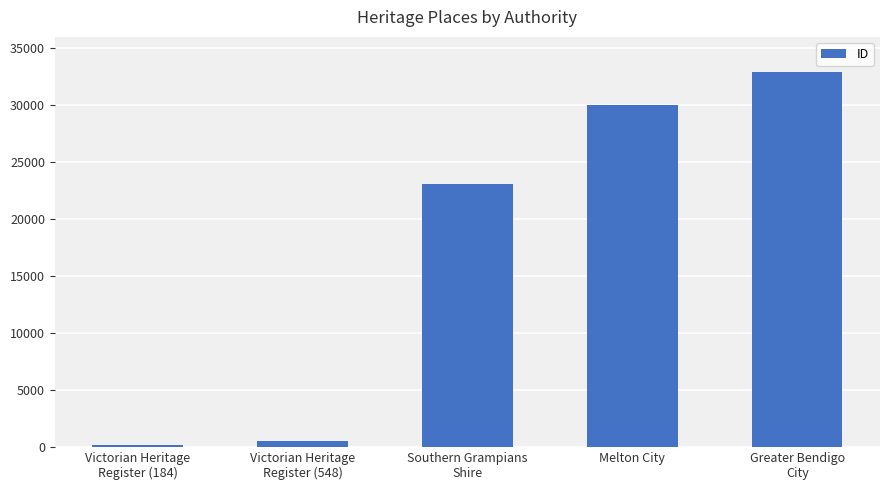

Is it true that the value at Greater Bendigo
City is 32945?

True